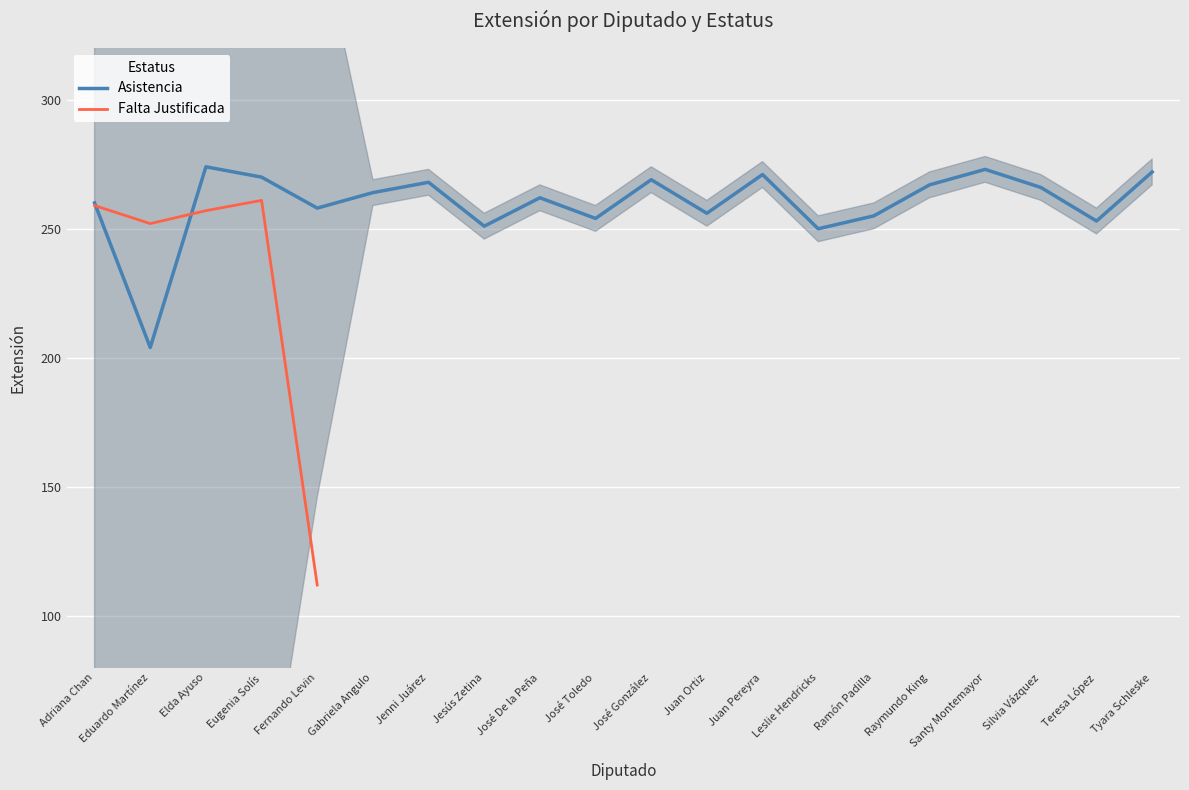

In Asistencia, how many points are lower than both neighbors (excluding endpoints)?

7